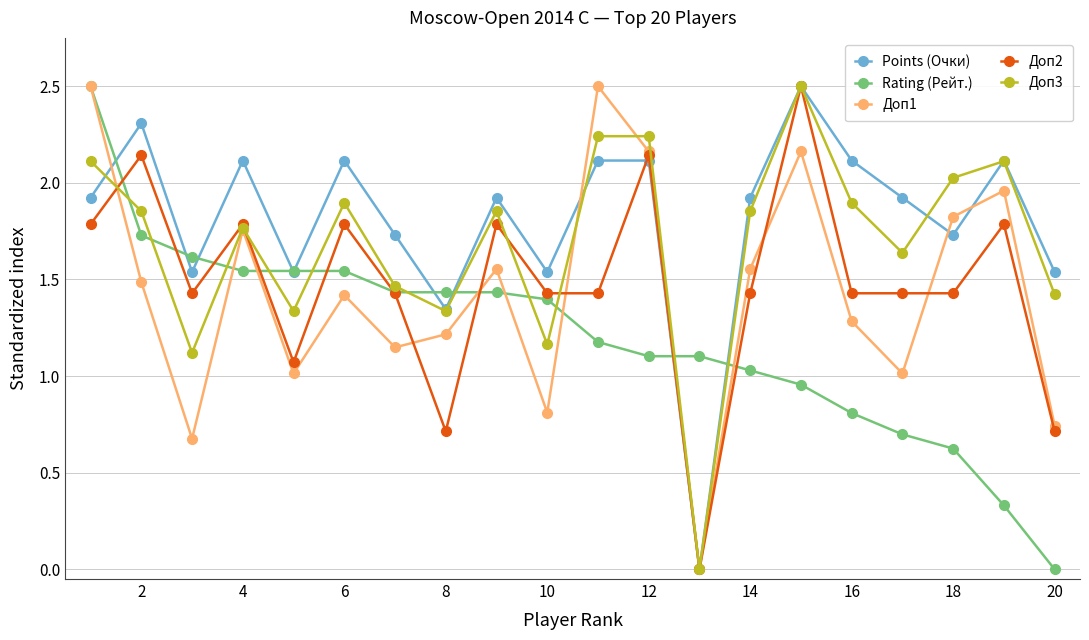

Does the chart have visible grid lines?

Yes